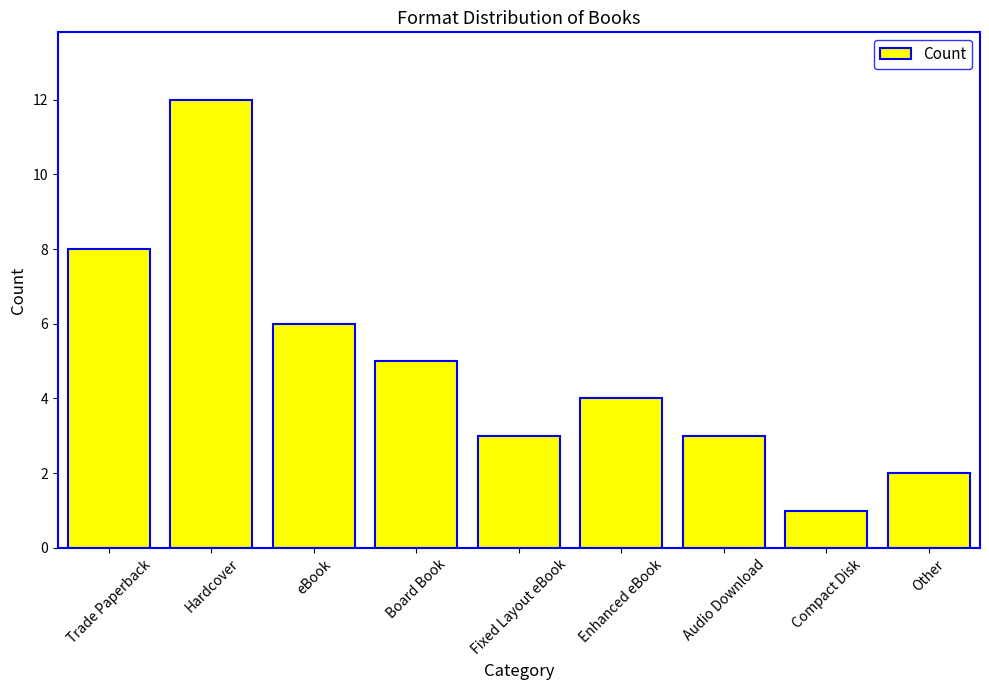

Reading left to right, extract all data points from this chart.

Trade Paperback=8	Hardcover=12	eBook=6	Board Book=5	Fixed Layout eBook=3	Enhanced eBook=4	Audio Download=3	Compact Disk=1	Other=2